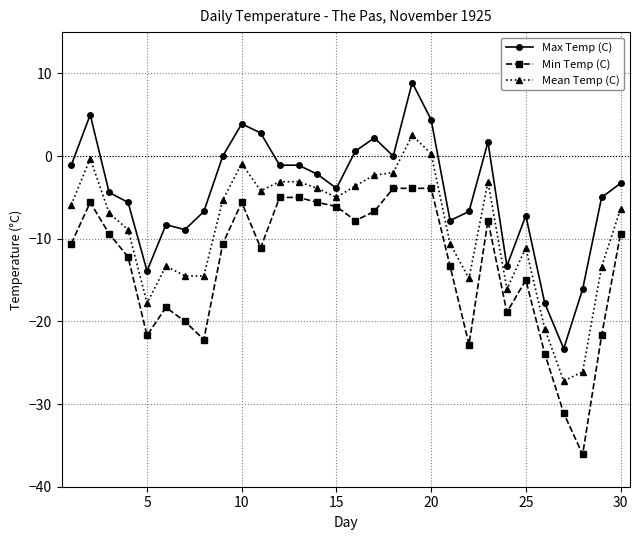

How many data points in Min Temp (C) are above -10?

14